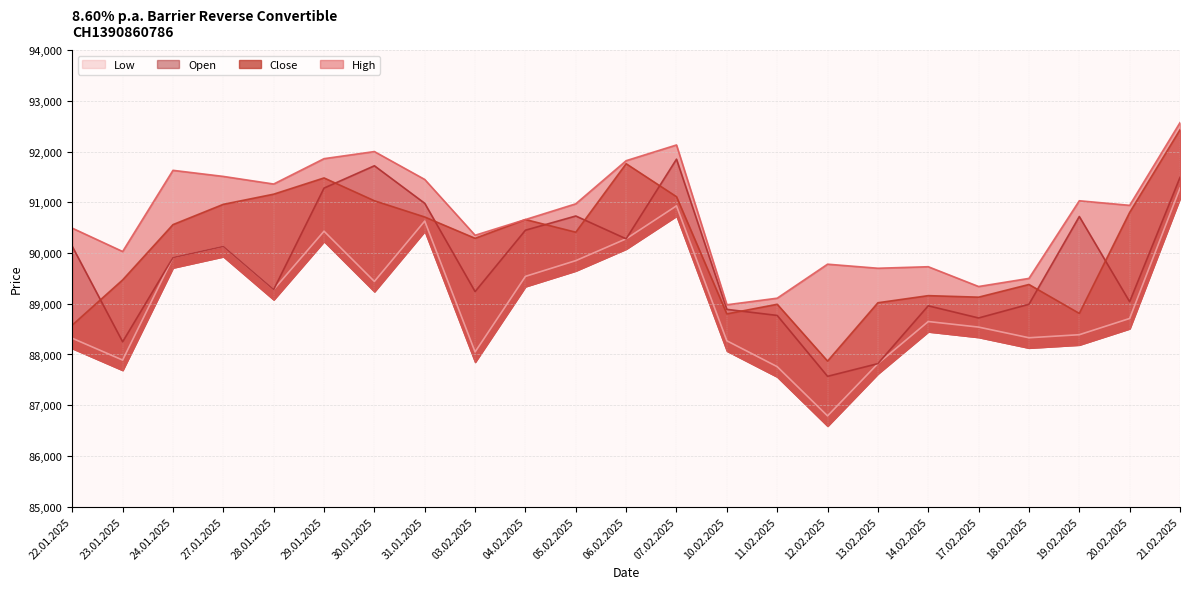

Reading left to right, what are all the values shown in this chart?

High: 90490	90030	91630	91510	91360	91860	92000	91450	90350	90660	90970	91820	92130	88980	89110	89780	89700	89730	89340	89500	91030	90940	92570
Close: 88580	89470	90560	90960	91160	91480	91030	90710	90290	90660	90410	91760	91110	88800	88990	87870	89020	89160	89130	89380	88810	90800	92430
Low: 88320	87890	89910	90130	89280	90430	89440	90630	88050	89540	89850	90280	90930	88270	87760	86790	87820	88650	88540	88330	88390	88710	91280
Open: 90130	88250	89910	90130	89280	91280	91720	90980	89240	90450	90730	90280	91850	88890	88770	87570	87820	88960	88720	88990	90720	89040	91490